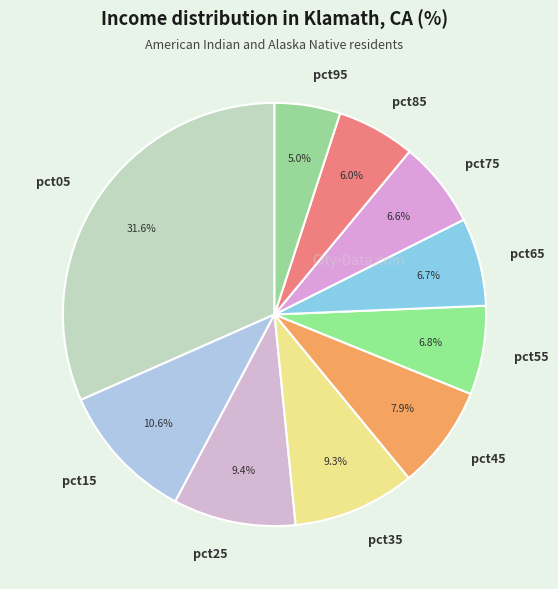

How many slices are in this pie chart?

10